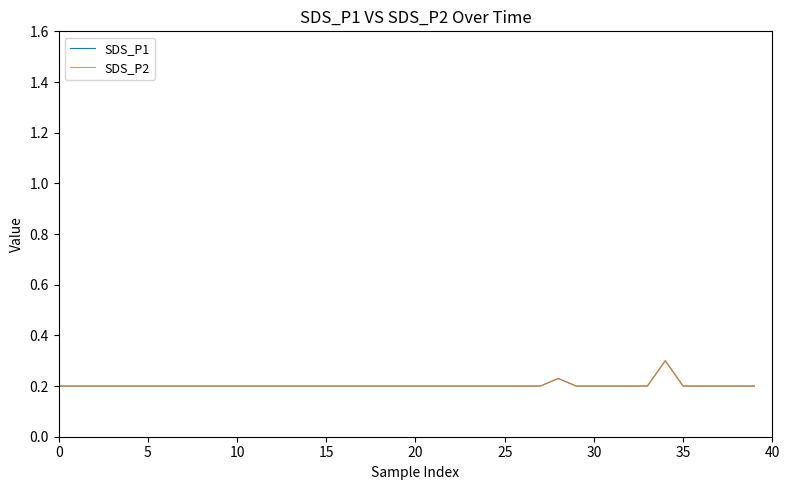

How many lines are shown in the chart?

2